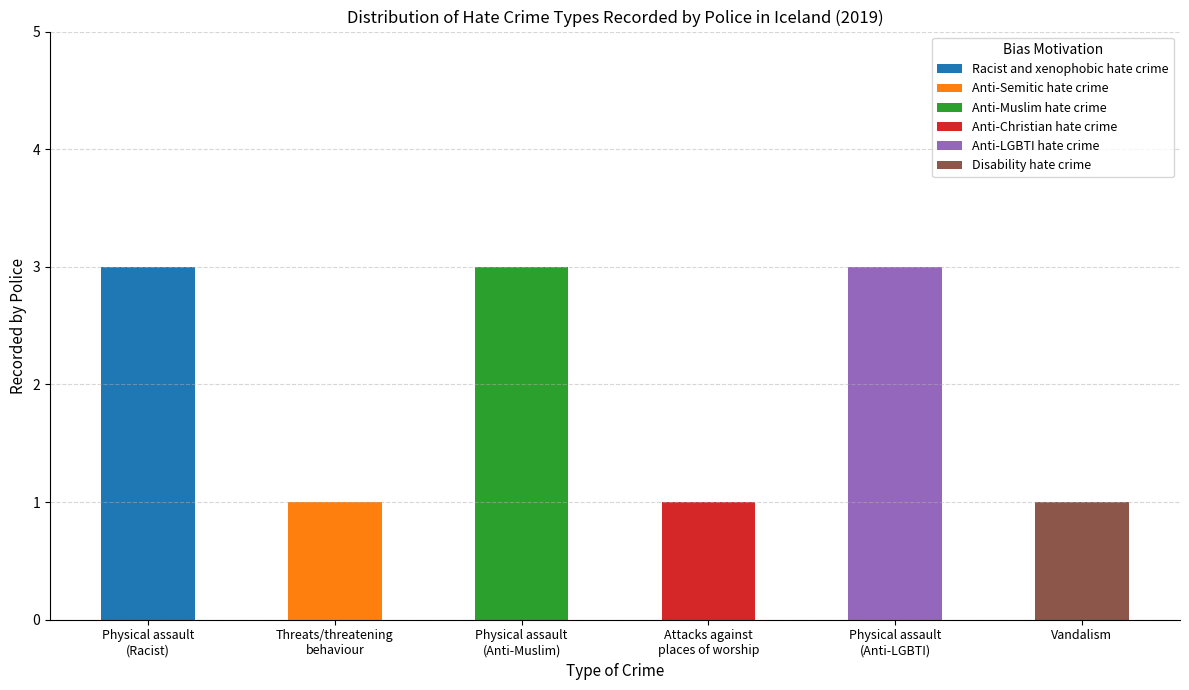

What position from the left is Vandalism?

6